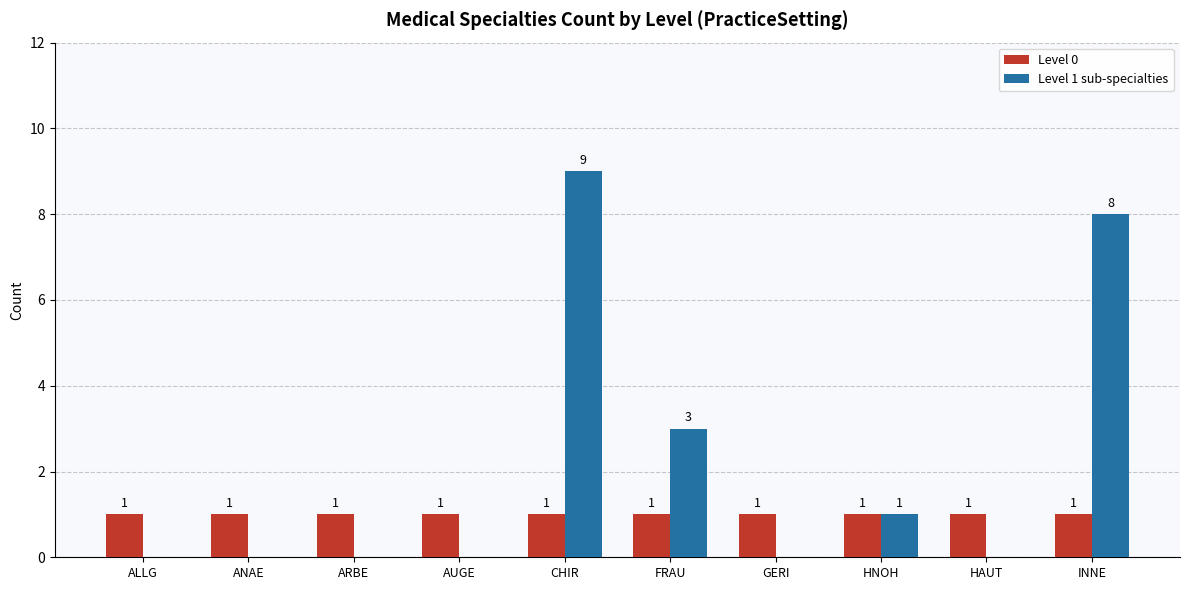

Between ANAE and HNOH, which series saw the biggest shift?

Level 1 sub-specialties